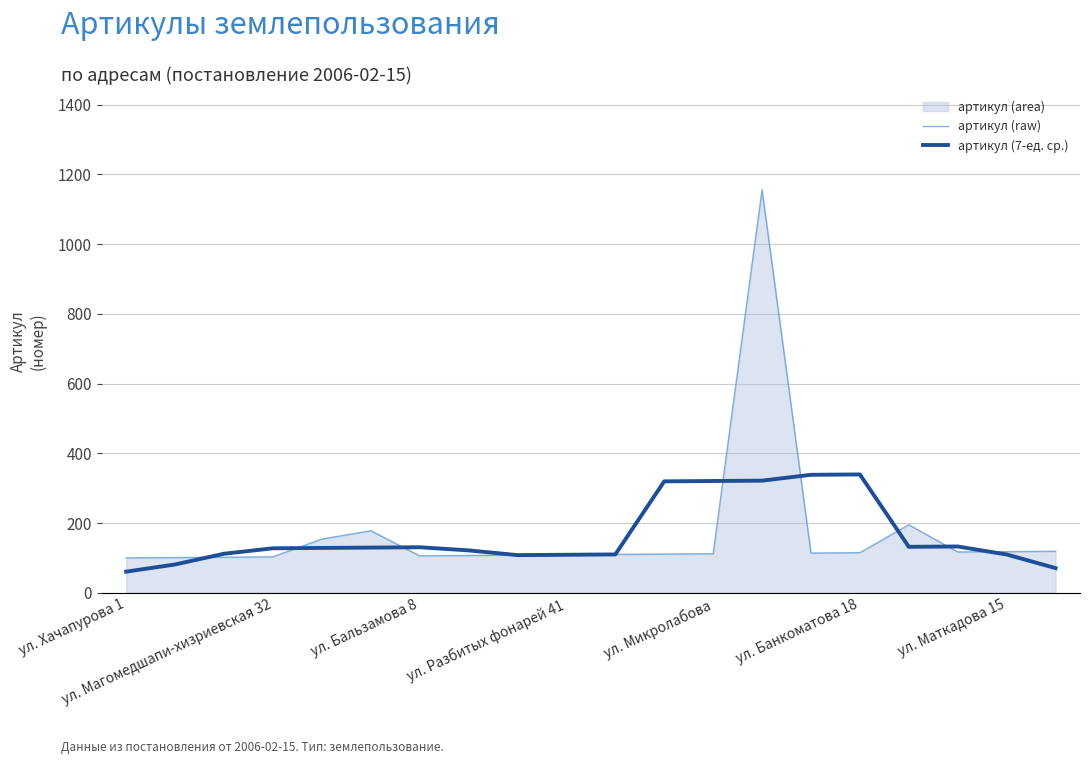

How many intersections are there between артикул (7-ед. ср.) and артикул (raw)?

8